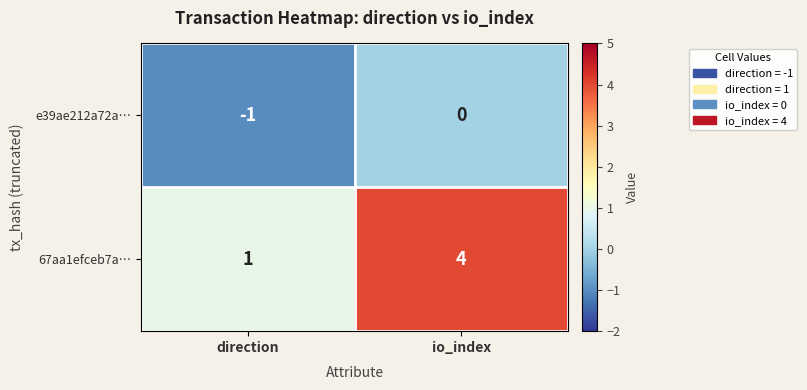

At which label is e39ae212a72a… closest to 0?

io_index